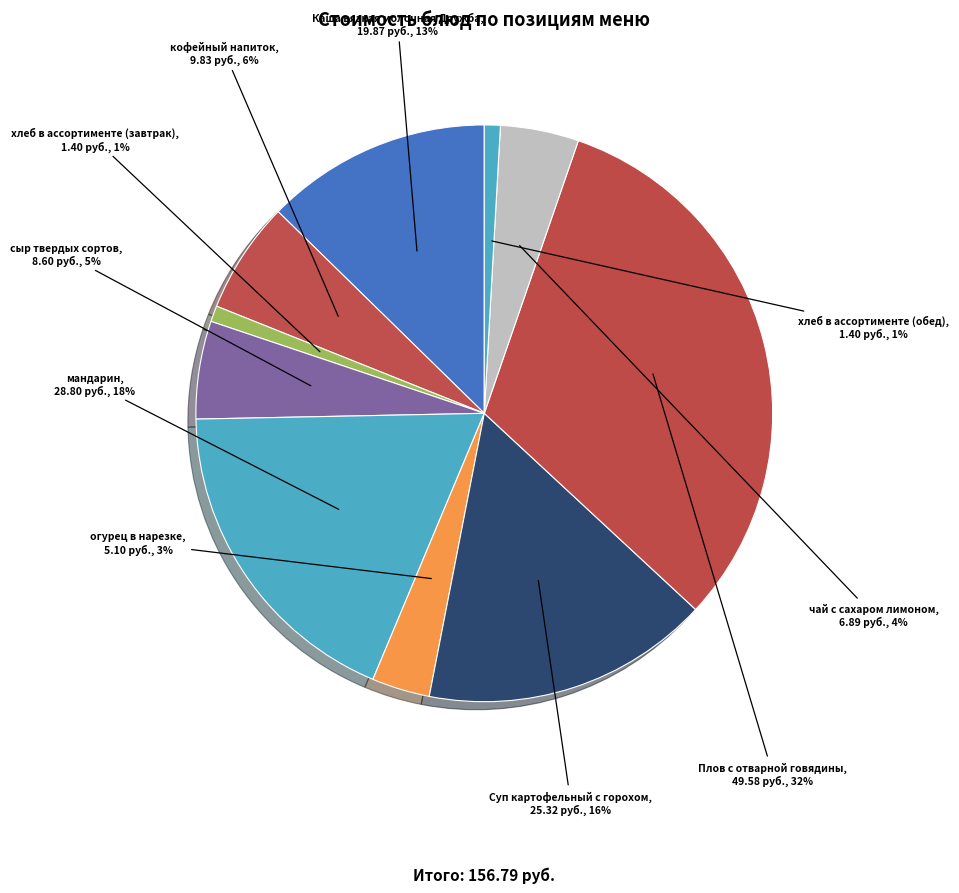

To the nearest percent, what is the difference between the largest and smallest slice percentages?

31%